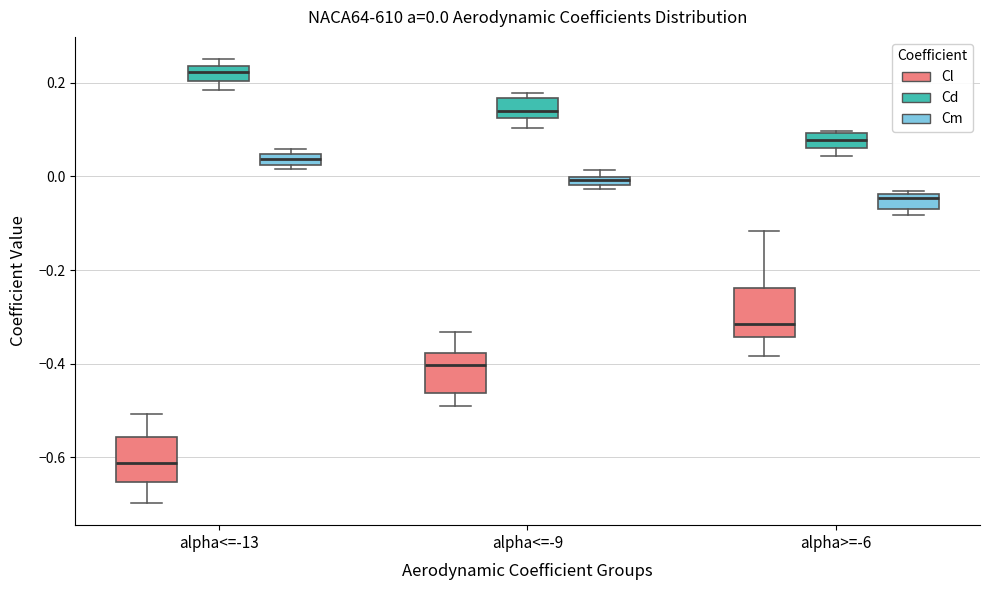

Which box's median line is the lowest?

alpha<=-13 (Cl)